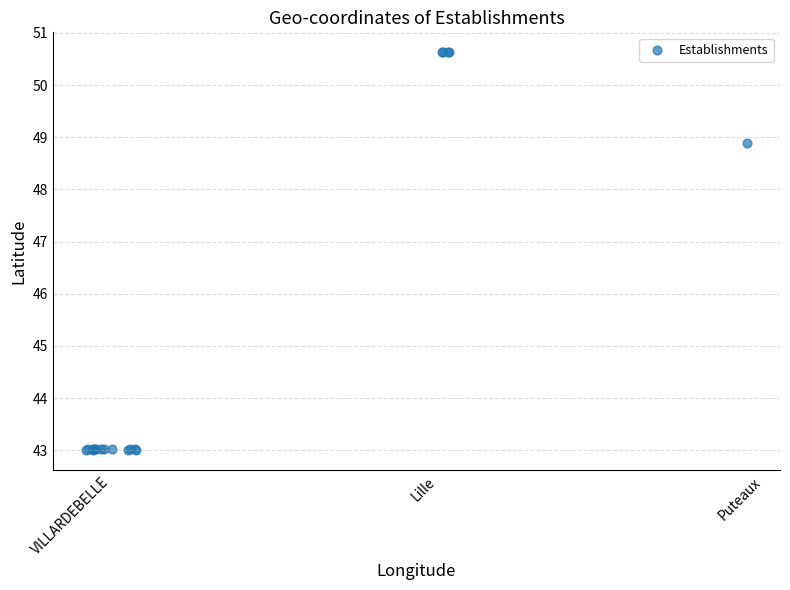

What Y value in the scatter plot is closest to 46?

48.9